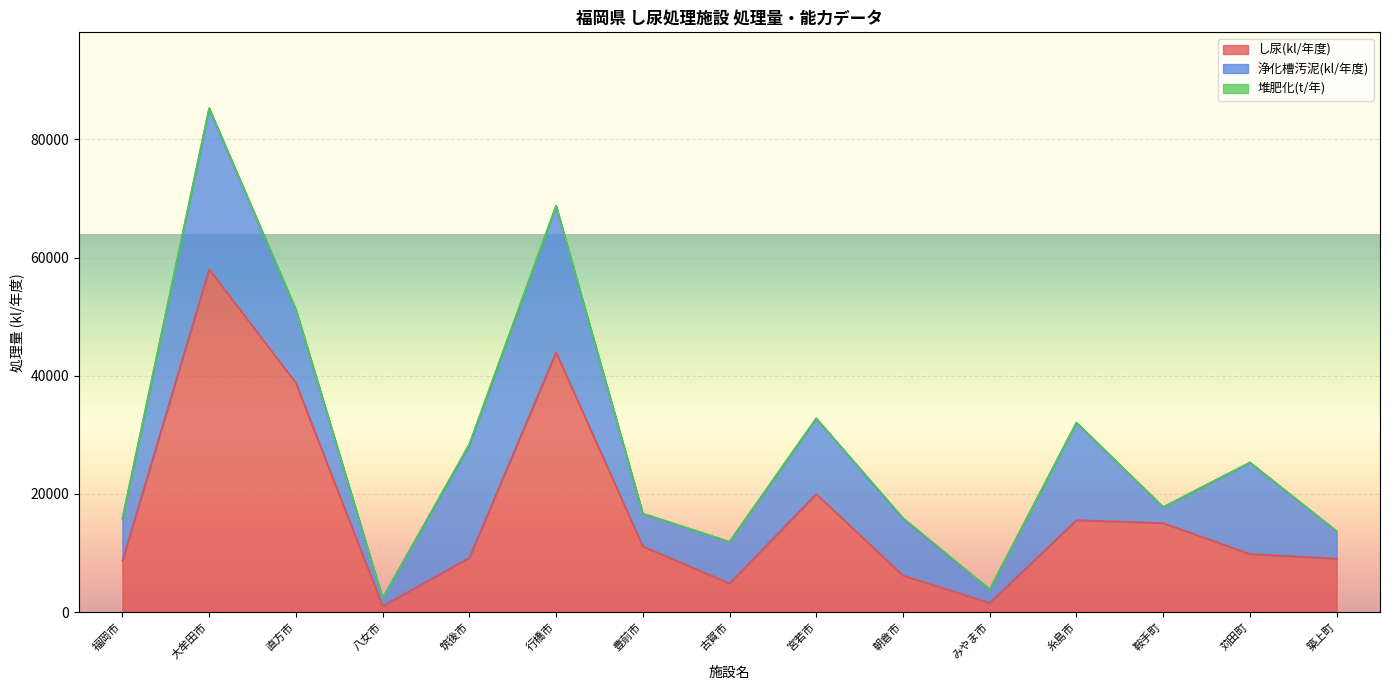

Which category has the highest value in the し尿(kl/年度) series?

大牟田市